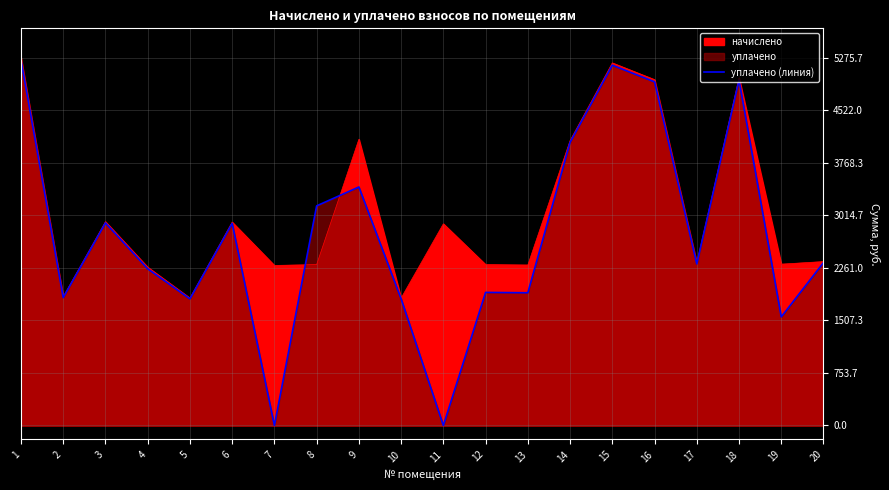

What is the change in value from 2 to 4?

+412.6